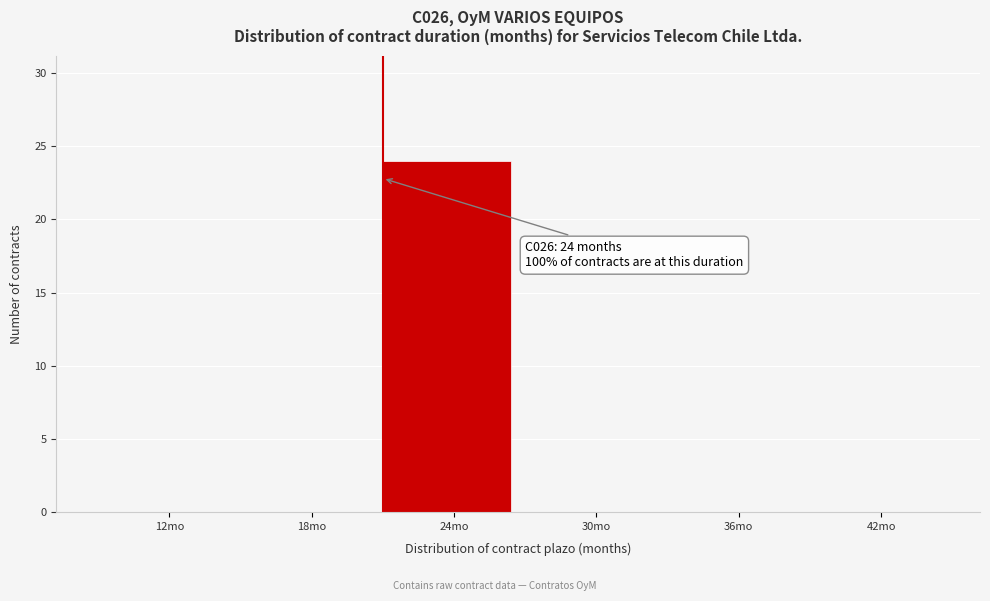

Reading right to left, transcribe all the data shown in this chart.

42mo=0	36mo=0	30mo=0	24mo=24	18mo=0	12mo=0